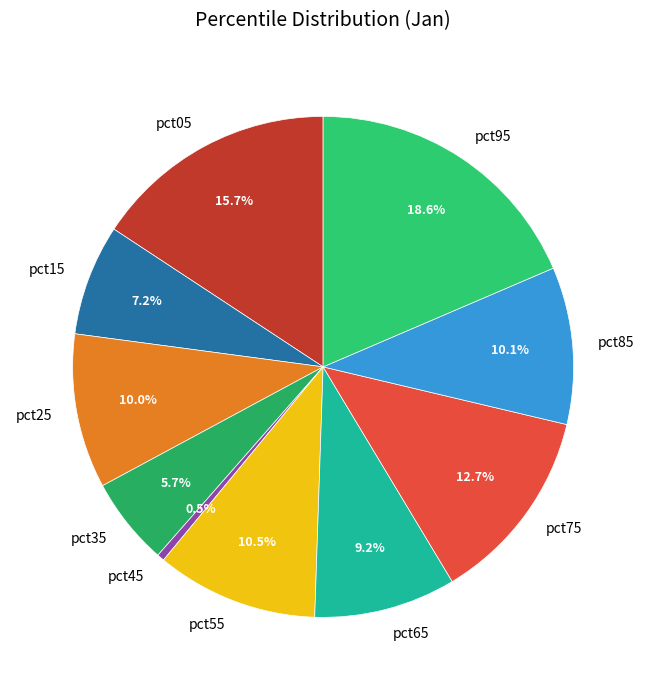

How many segments does this pie chart have?

10